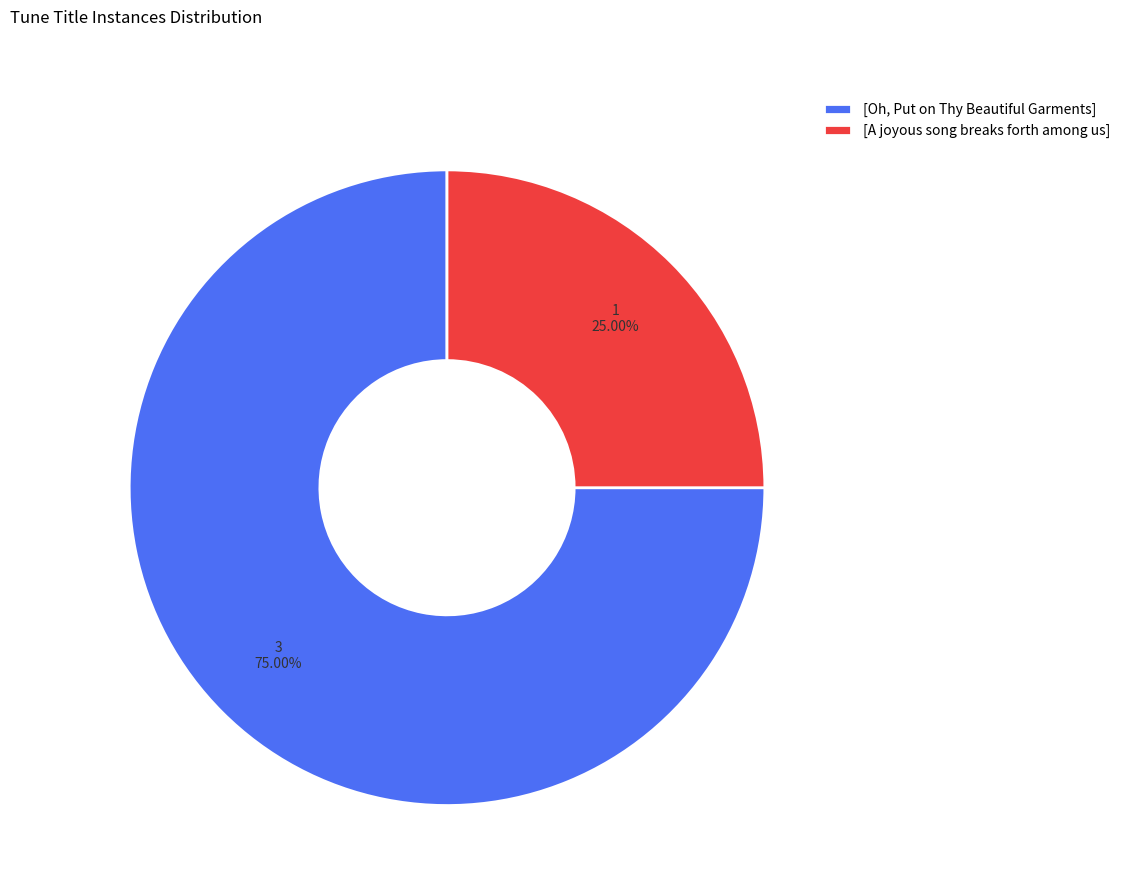

Rank the categories by value from highest to lowest.

[Oh, Put on Thy Beautiful Garments], [A joyous song breaks forth among us]